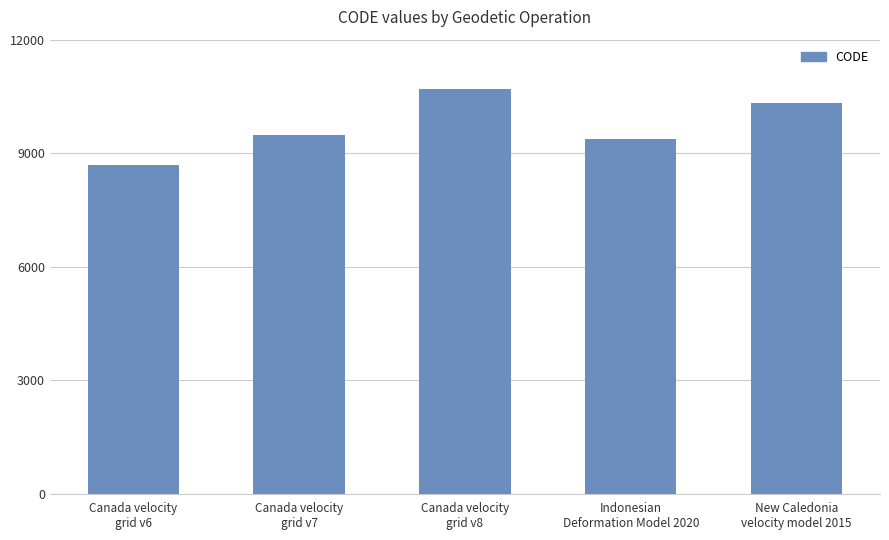

List the labels in order of value, largest first.

Canada velocity
grid v8, New Caledonia
velocity model 2015, Canada velocity
grid v7, Indonesian
Deformation Model 2020, Canada velocity
grid v6